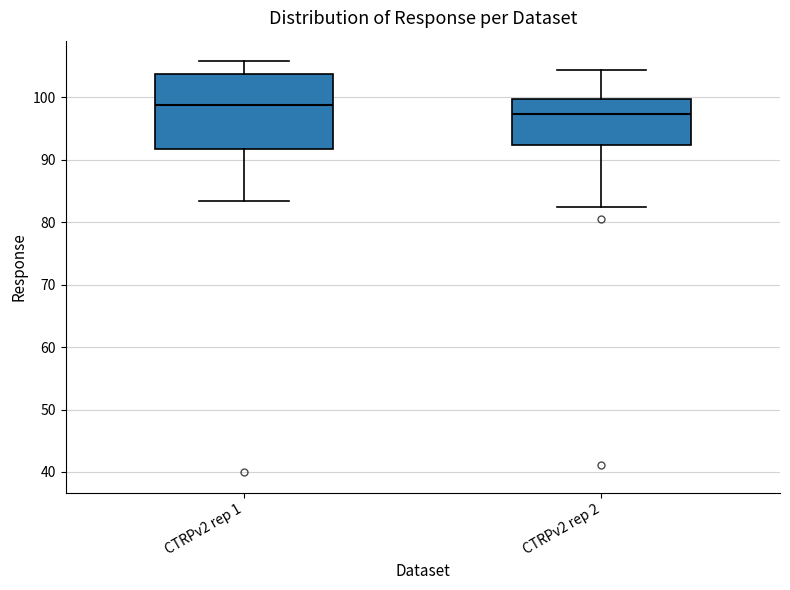

Which box has the highest median line?

CTRPv2 rep 1